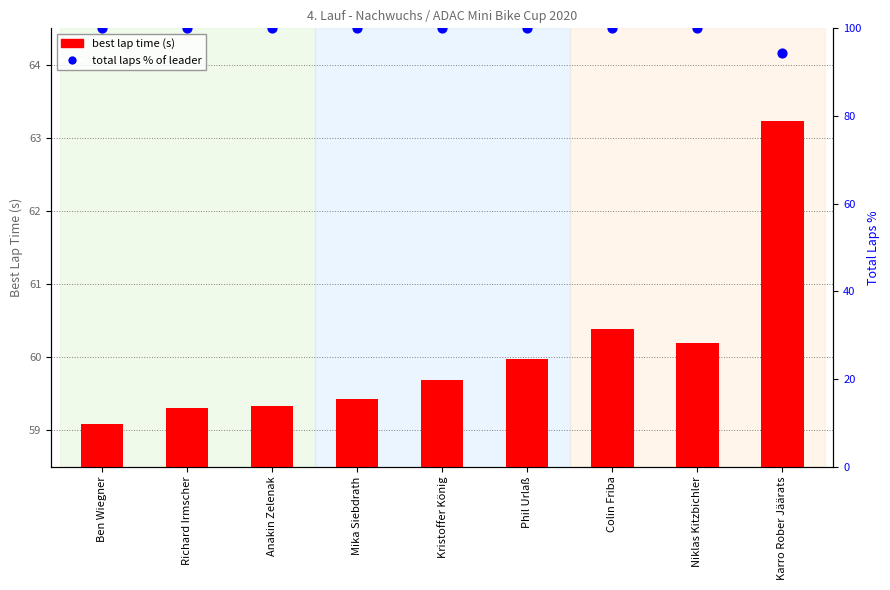

What are all the series names shown in the legend?

best lap time (s), total laps % of leader